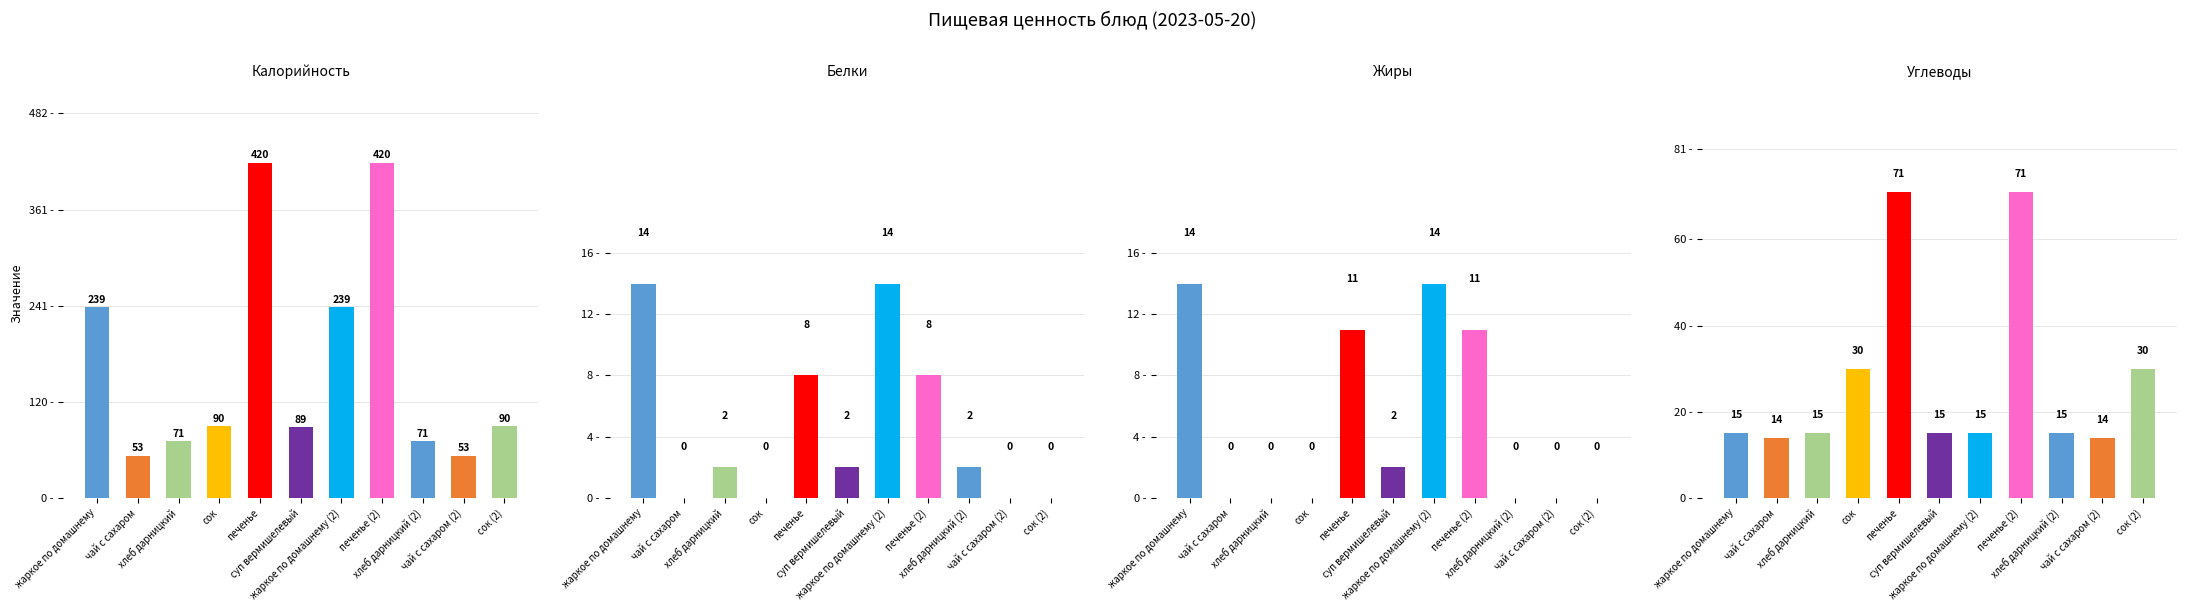

What is the difference between the maximum and minimum values in the Белки series?

14